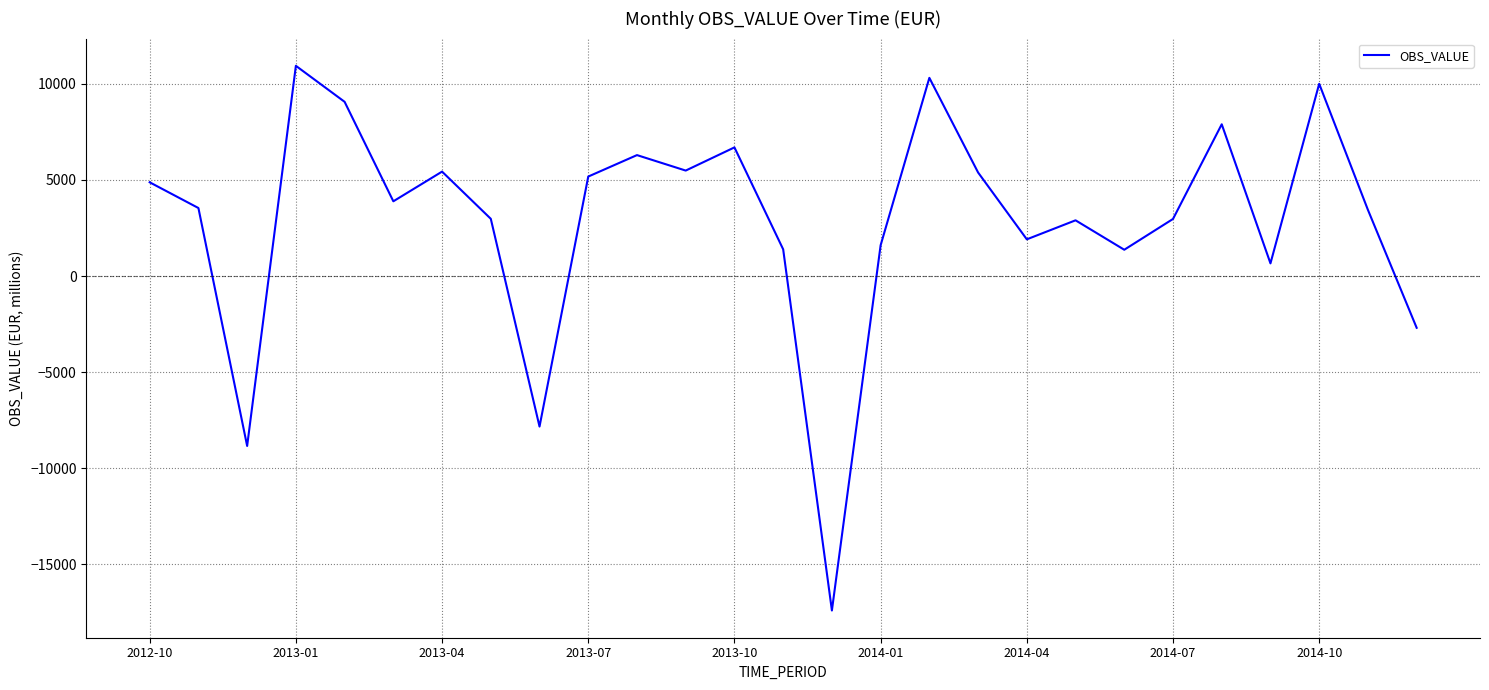

What is the greatest value displayed?

10942.0